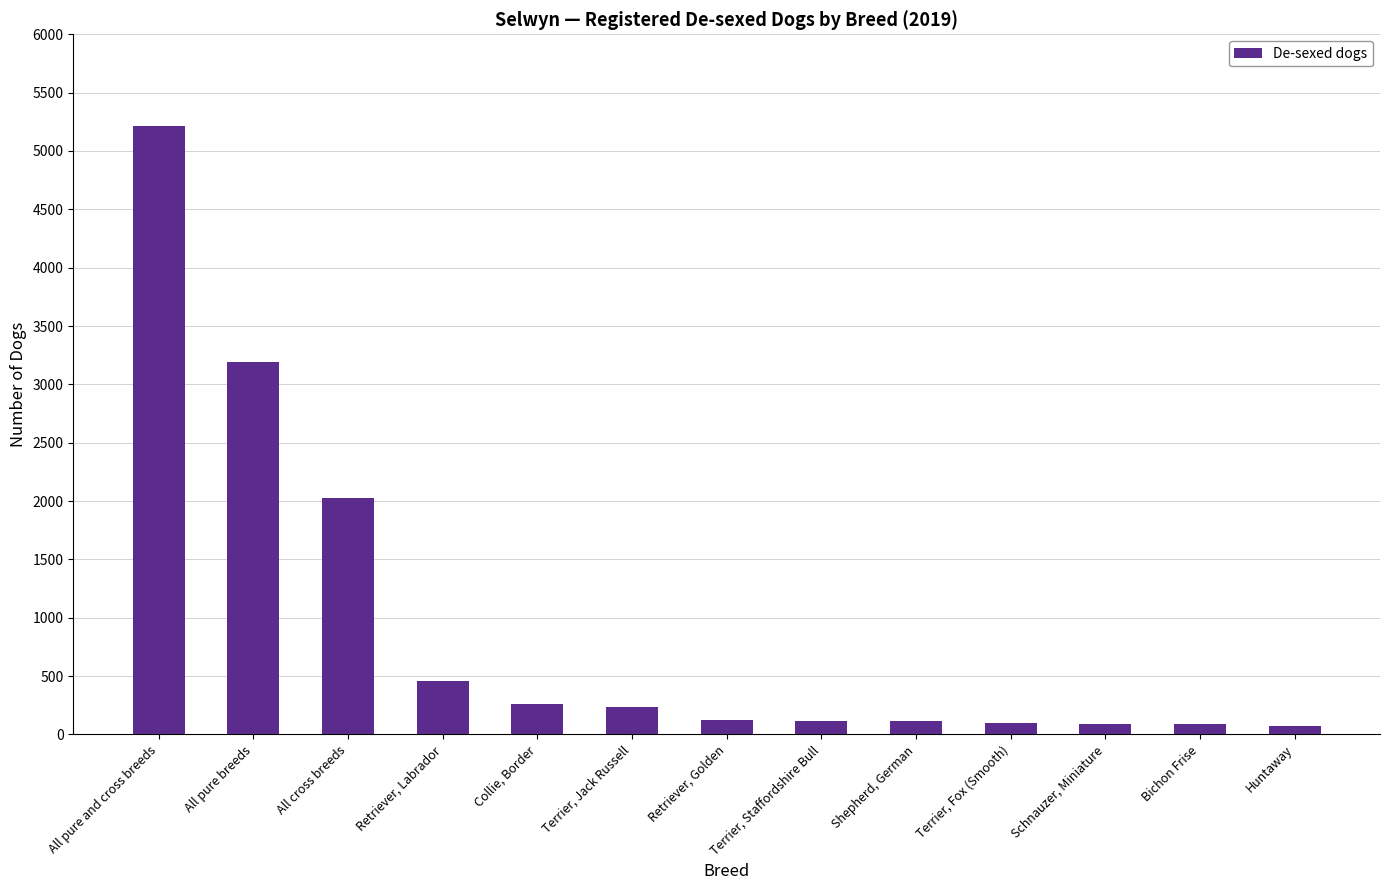

How many data points are less than 125?

6